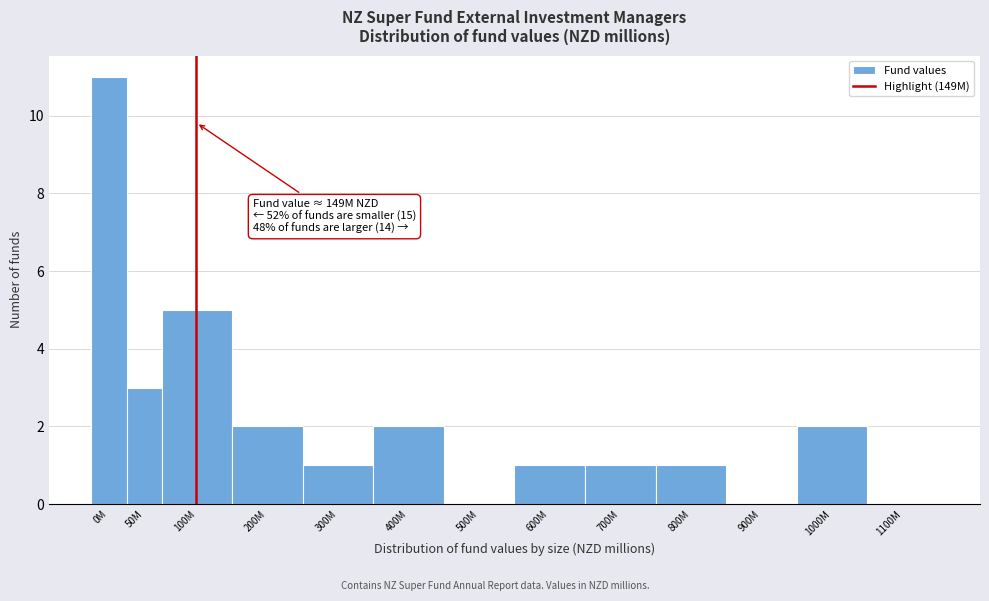

Reading left to right, extract all data points from this chart.

0M=11	50M=3	100M=5	200M=2	300M=1	400M=2	500M=0	600M=1	700M=1	800M=1	900M=0	1000M=2	1100M=0